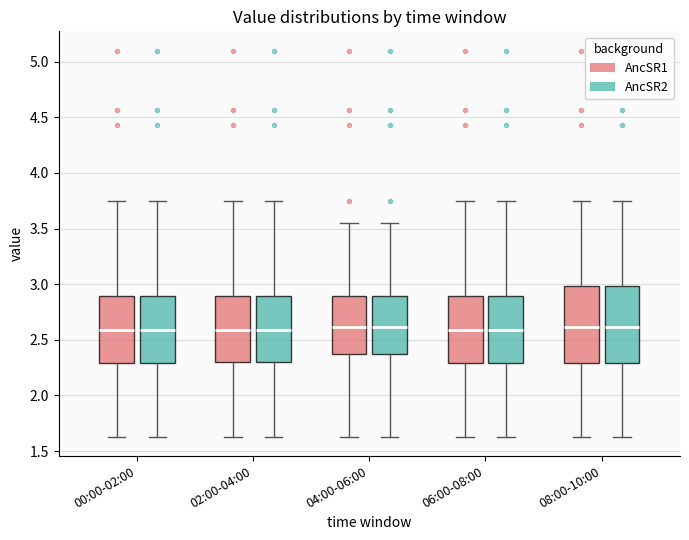

Reading left to right, read every box against the y-axis: the position of its median line, the range the box covers, and the ends of its whiskers. The values are not printed on the chart, so give them approximately, as read against the axis.

00:00-02:00 (AncSR1): median 2.60, box 2.30 to 2.90, whiskers 1.65 to 3.75
00:00-02:00 (AncSR2): median 2.60, box 2.30 to 2.90, whiskers 1.65 to 3.75
02:00-04:00 (AncSR1): median 2.60, box 2.30 to 2.90, whiskers 1.65 to 3.75
02:00-04:00 (AncSR2): median 2.60, box 2.30 to 2.90, whiskers 1.65 to 3.75
04:00-06:00 (AncSR1): median 2.60, box 2.40 to 2.90, whiskers 1.65 to 3.55
04:00-06:00 (AncSR2): median 2.60, box 2.40 to 2.90, whiskers 1.65 to 3.55
06:00-08:00 (AncSR1): median 2.60, box 2.30 to 2.90, whiskers 1.65 to 3.75
06:00-08:00 (AncSR2): median 2.60, box 2.30 to 2.90, whiskers 1.65 to 3.75
08:00-10:00 (AncSR1): median 2.60, box 2.30 to 3.00, whiskers 1.65 to 3.75
08:00-10:00 (AncSR2): median 2.60, box 2.30 to 3.00, whiskers 1.65 to 3.75